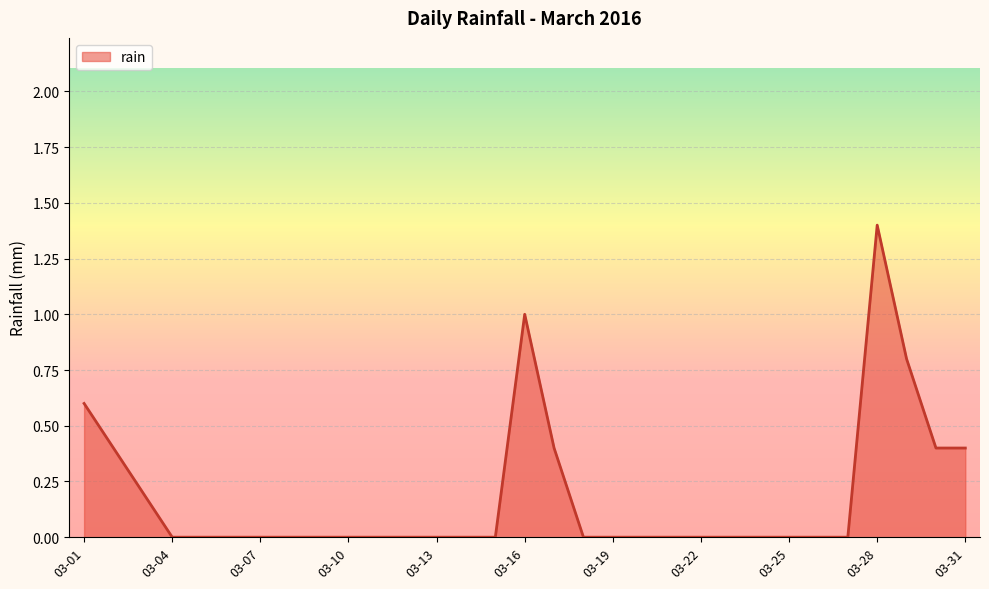

What is the maximum value shown in the chart?

1.4